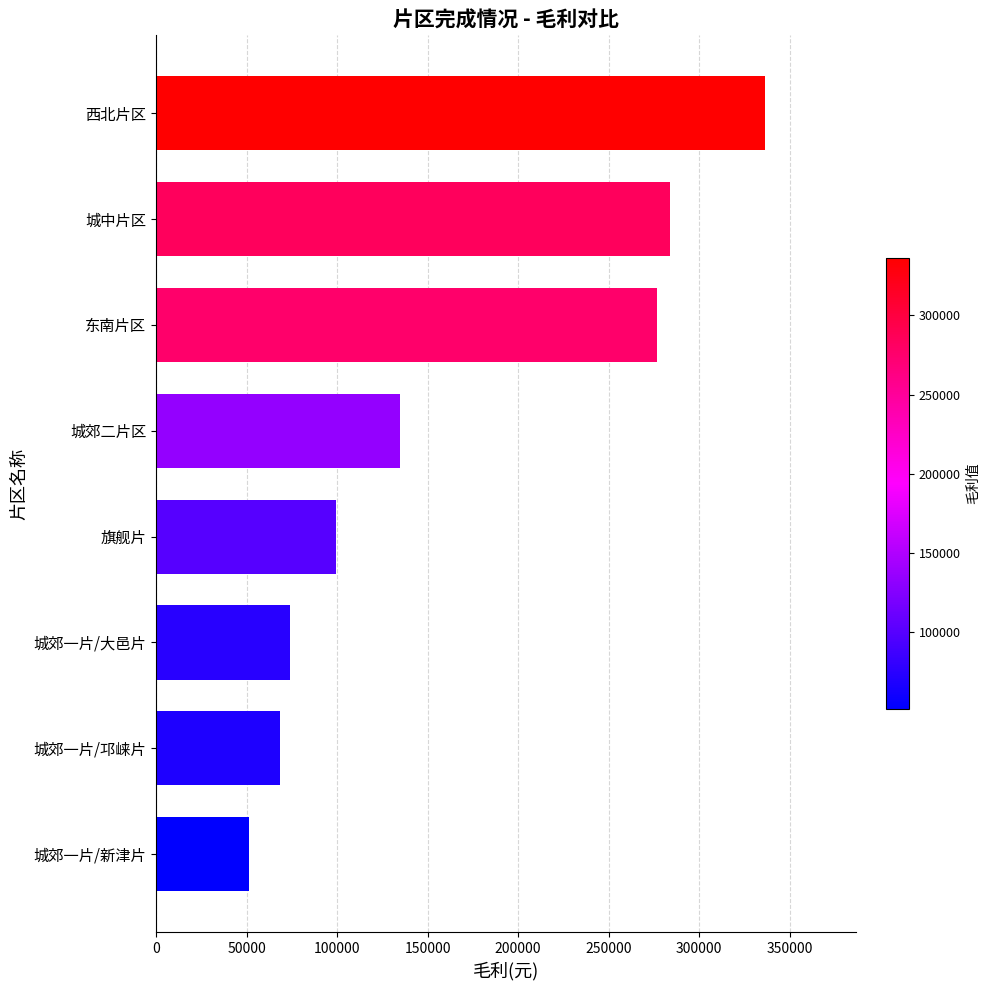

Count the number of values greater than 134557.

4